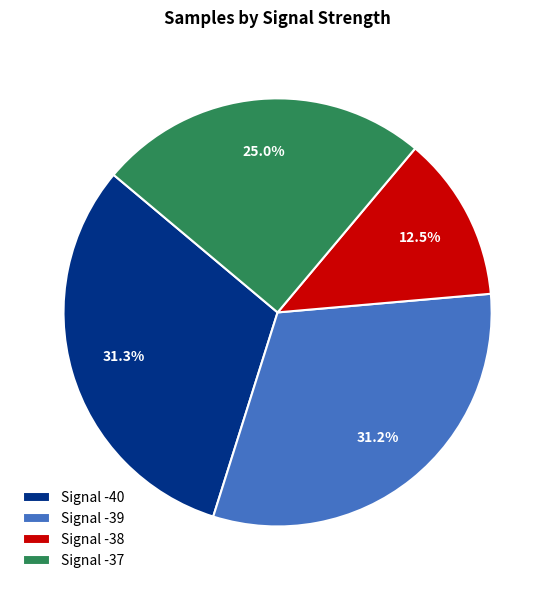

Count the number of slices in the pie.

4